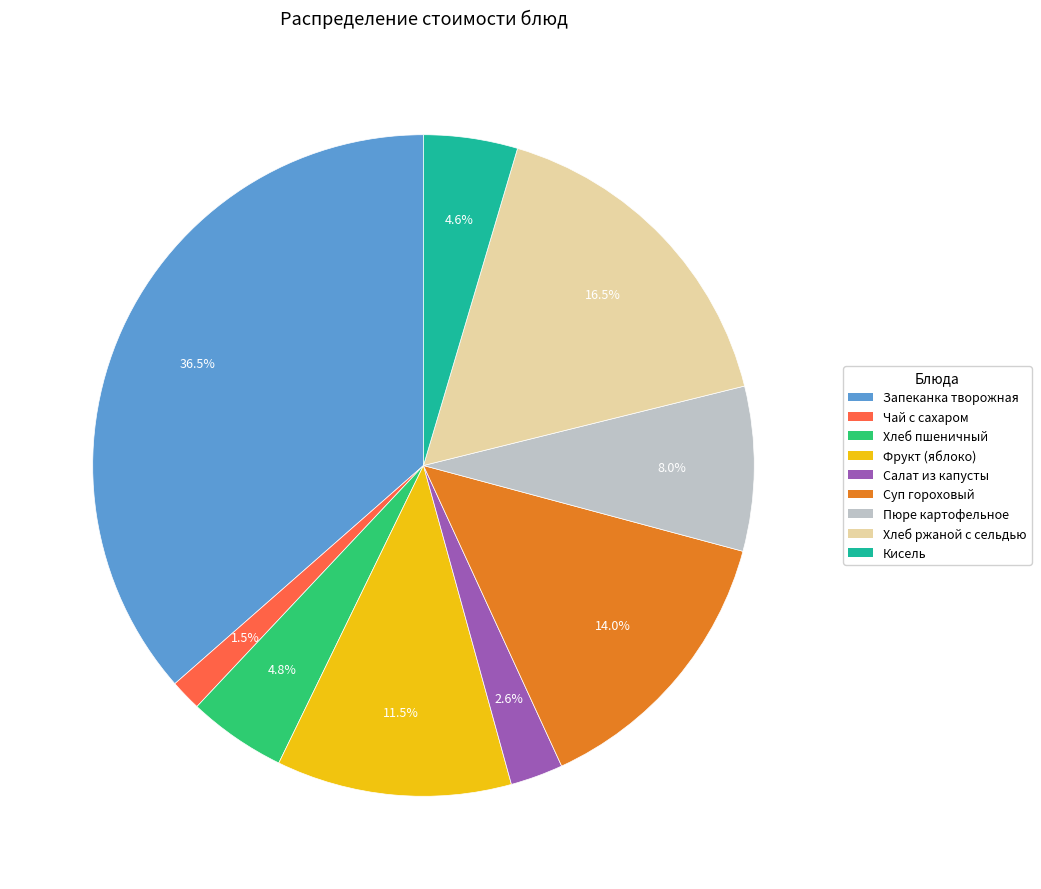

What portion of the pie excludes Пюре картофельное?

92.0%